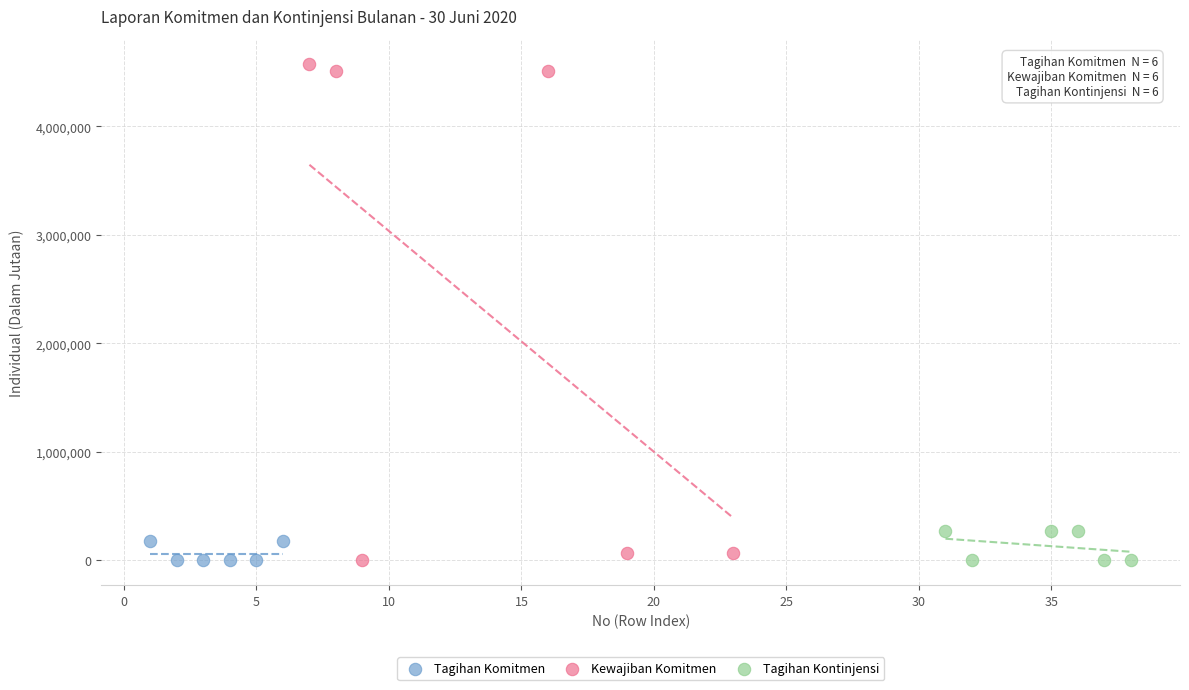

Which series has the widest spread of Y values?

Kewajiban Komitmen